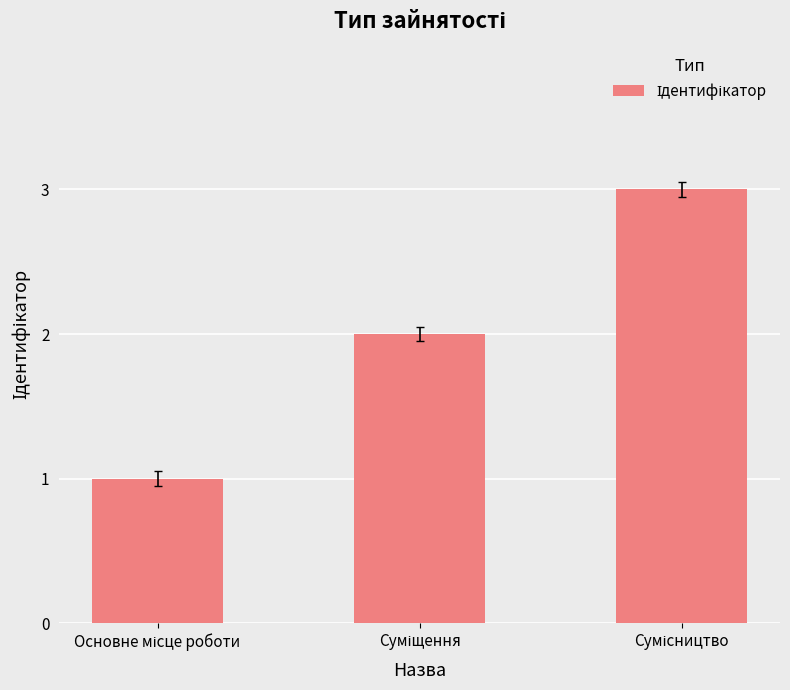

How many categories are shown in the chart?

3